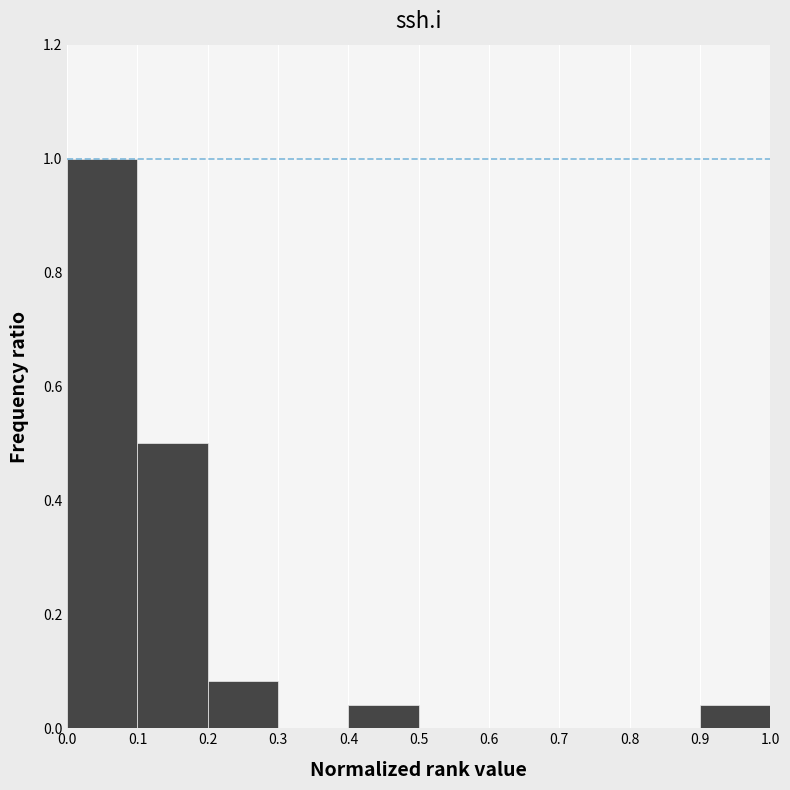

Reading left to right, transcribe this chart: for each bar, give the range it covers on the x-axis and its height. The values are not printed on the chart, so give them approximately, as read against the axis.

0.0 to 0.1: 1.00
0.1 to 0.2: 0.50
0.2 to 0.3: 0.08
0.3 to 0.4: 0
0.4 to 0.5: 0.04
0.5 to 0.6: 0
0.6 to 0.7: 0
0.7 to 0.8: 0
0.8 to 0.9: 0
0.9 to 1.0: 0.04